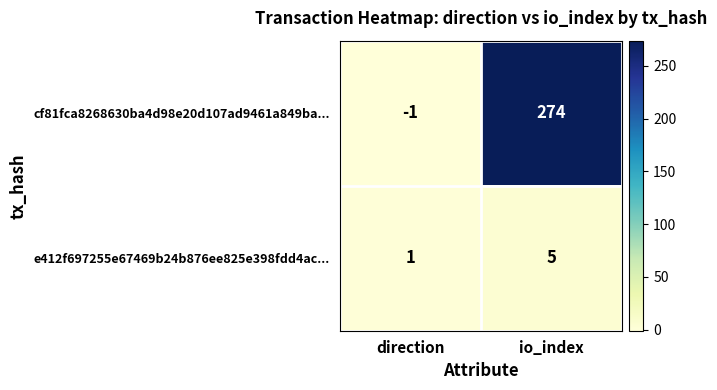

At how many categories does at least one series exceed 248?

1